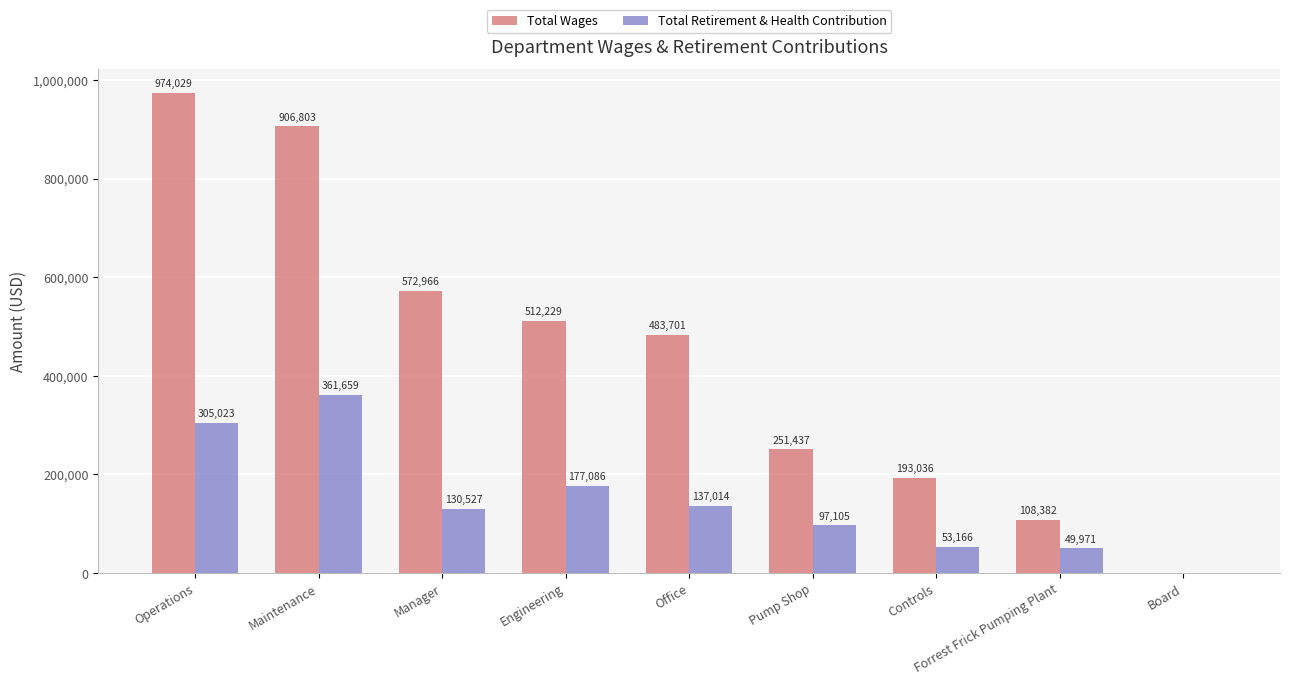

Reading left to right, list all the values displayed in this chart.

Total Wages: Operations=974029	Maintenance=906803	Manager=572966	Engineering=512229	Office=483701	Pump Shop=251437	Controls=193036	Forrest Frick Pumping Plant=108382	Board=0
Total Retirement & Health Contribution: Operations=305023	Maintenance=361659	Manager=130527	Engineering=177086	Office=137014	Pump Shop=97105	Controls=53166	Forrest Frick Pumping Plant=49971	Board=0